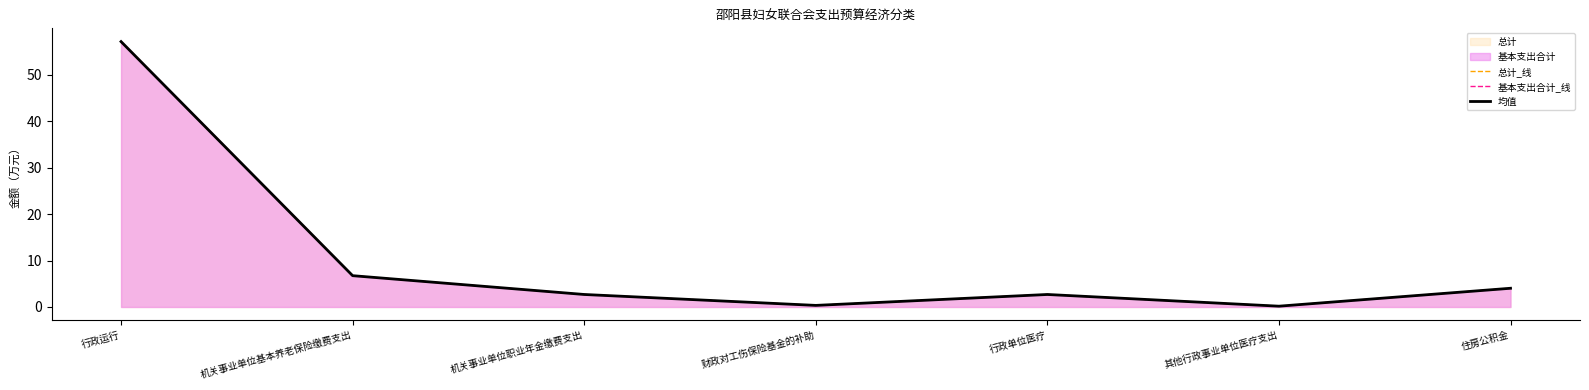

True or false: 基本支出合计_线 and 均值 intersect in this chart.

False